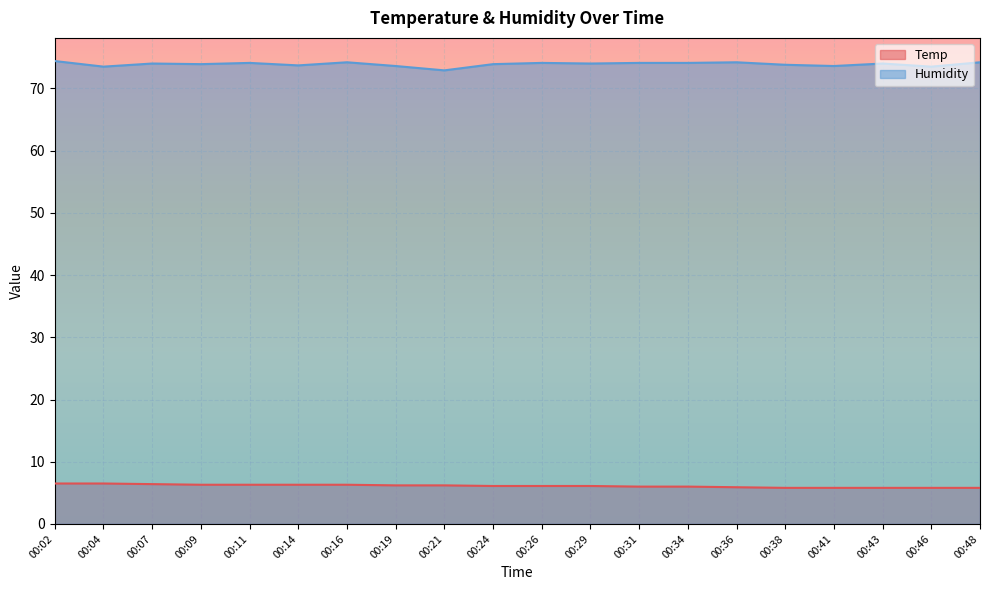

What is the minimum value shown in the chart?

5.8